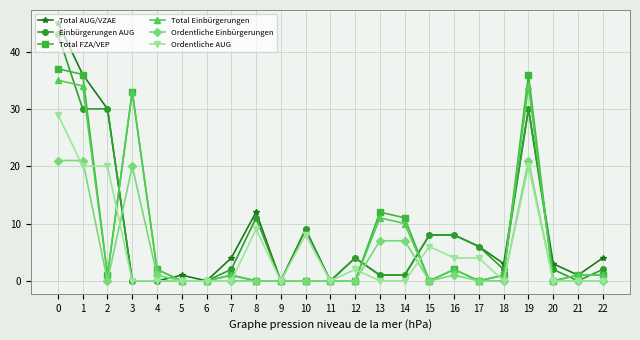

What is the value of the Einbürgerungen AUG point at the 3rd from the left?

30